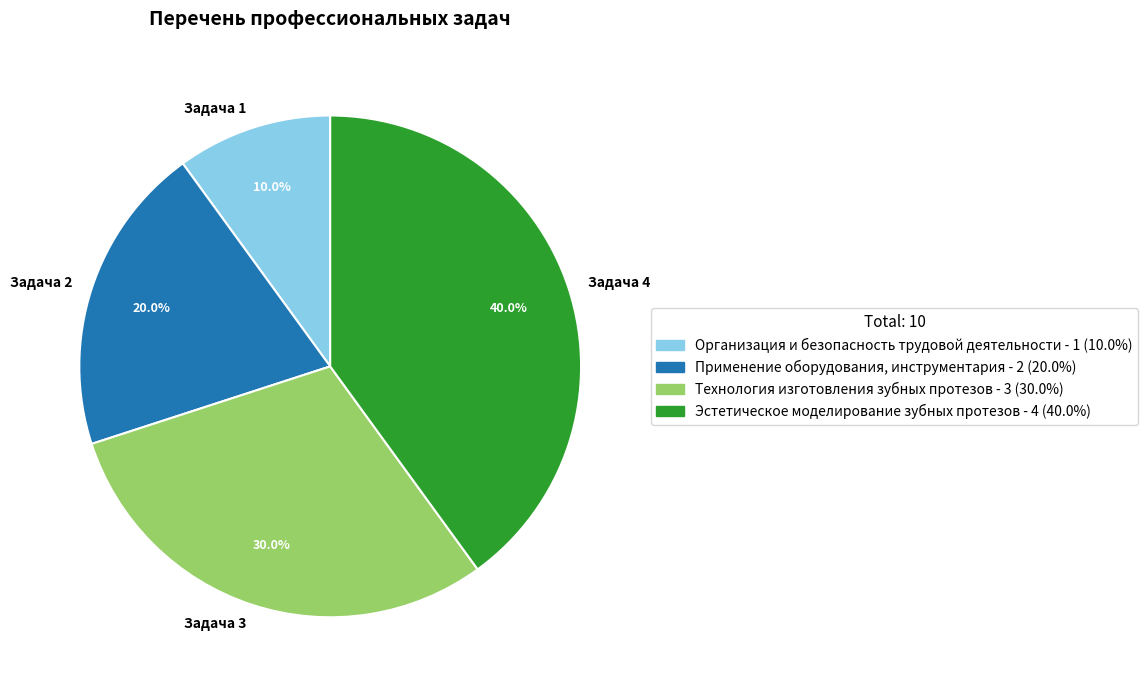

Which slice is the smallest?

Задача 1